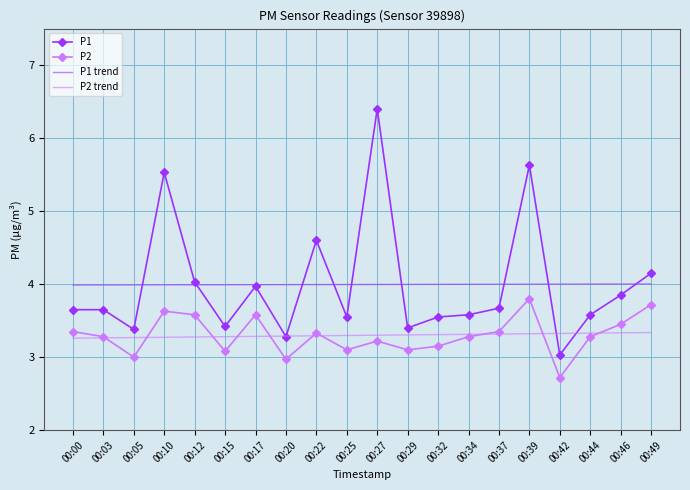

What are all the series names shown in the legend?

P1, P2, P1 trend, P2 trend